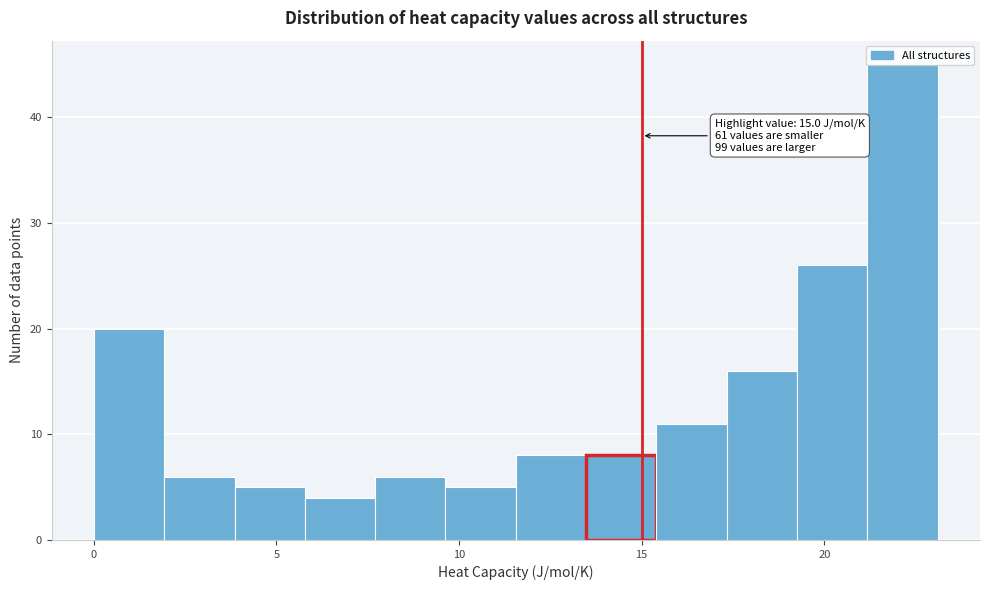

Read against the x-axis, roughly where is the centre of the tallest bar?

22.0